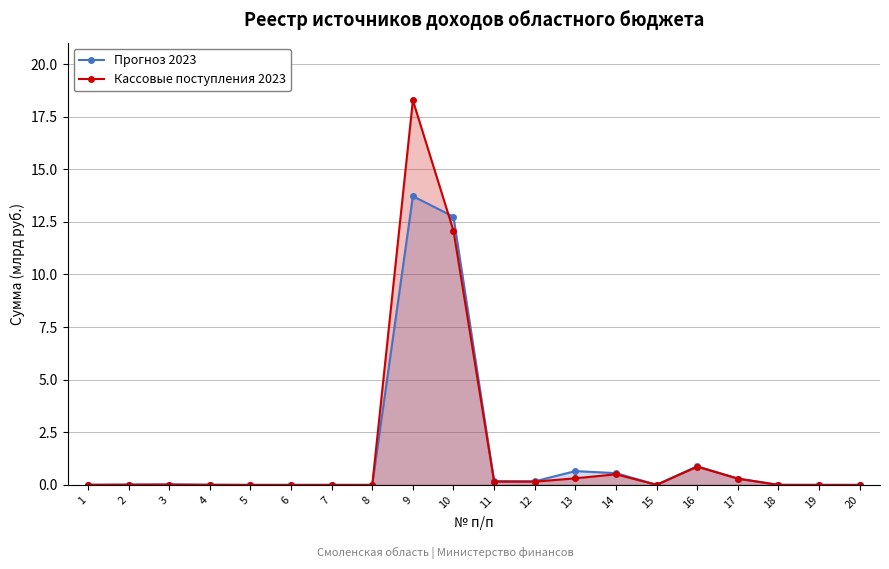

What is the maximum value shown in the chart?

18.3